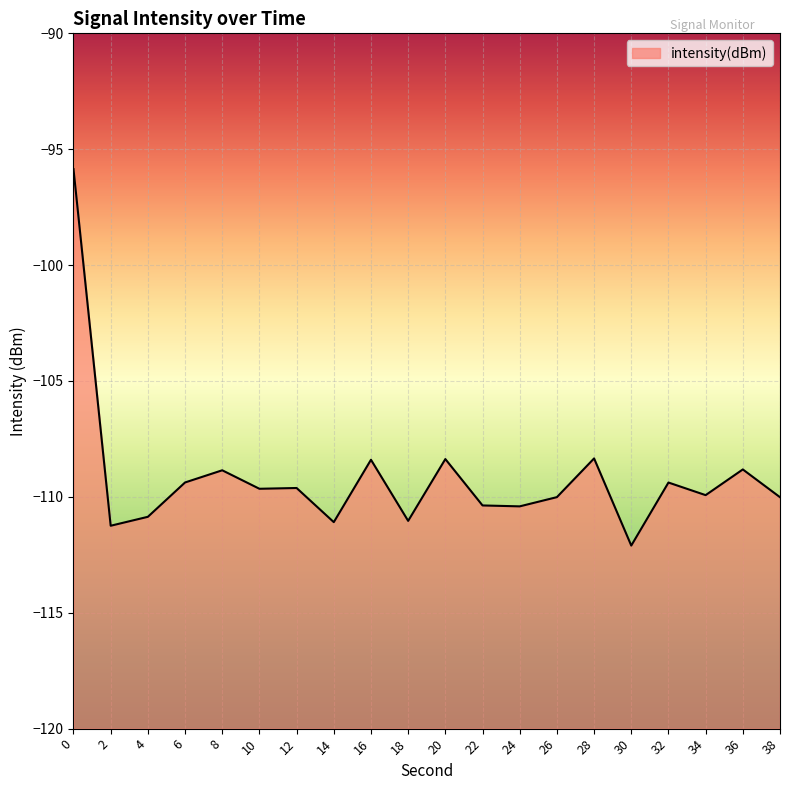

Rank the categories by value from lowest to highest.

30, 2, 14, 18, 4, 24, 22, 38, 26, 34, 10, 12, 32, 6, 8, 36, 16, 20, 28, 0